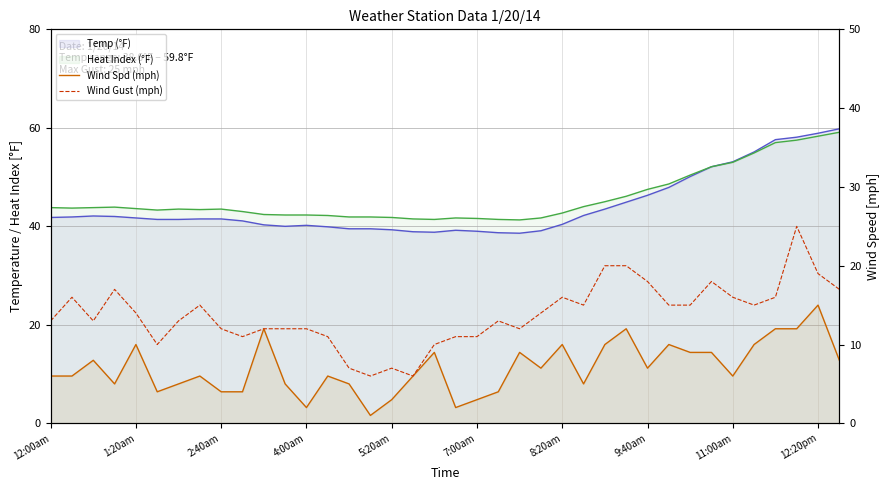

True or false: Wind Gust (mph) has more than 0 points higher than both neighbors.

True